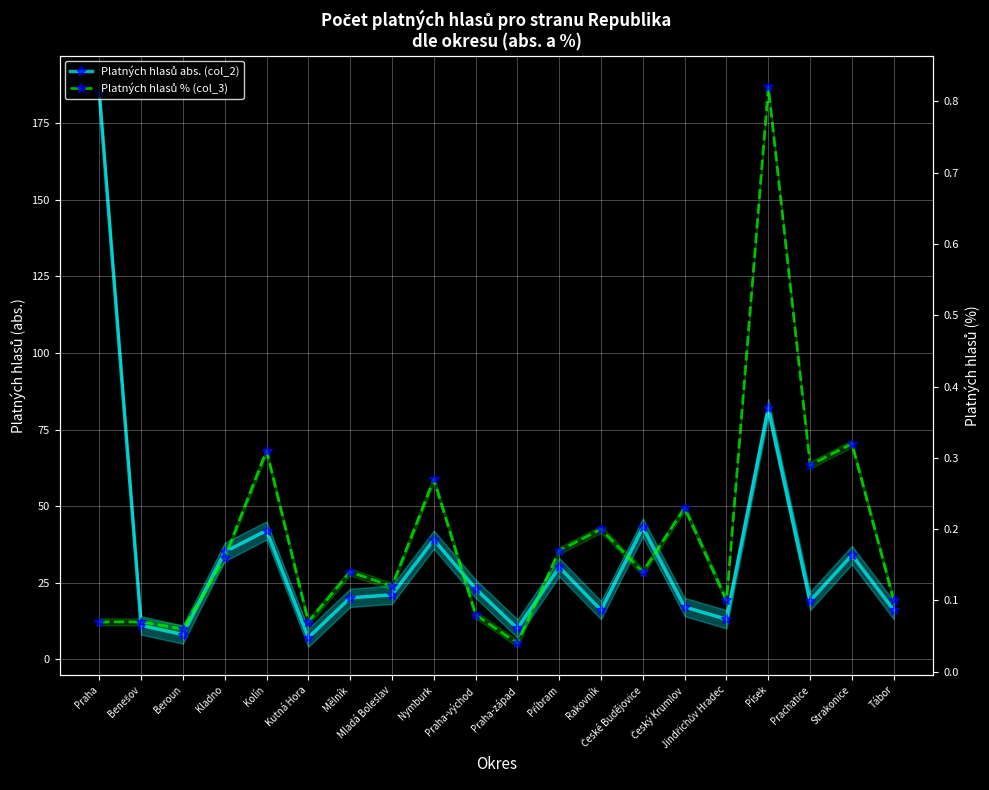

At how many categories does at least one series exceed 118?

1